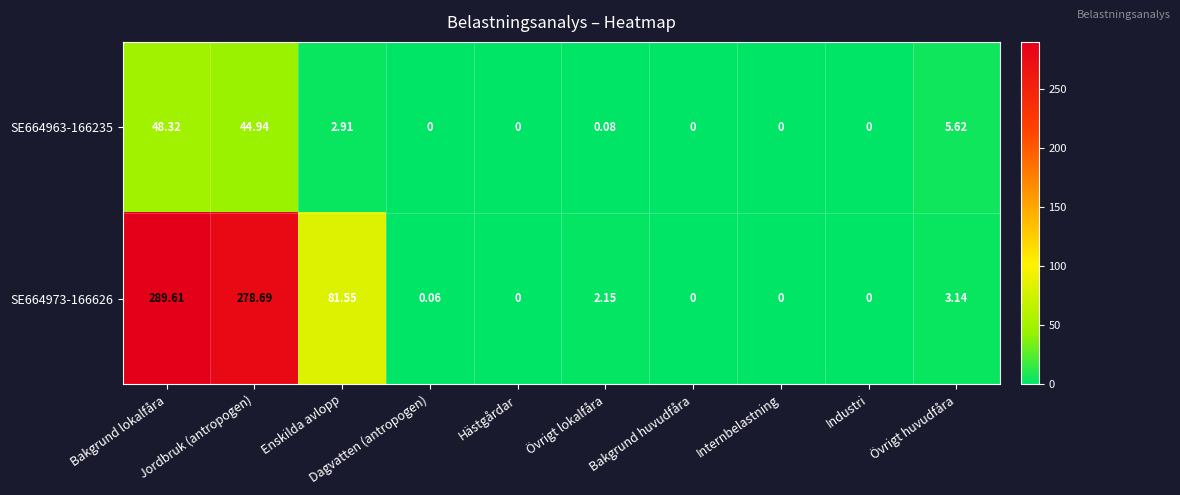

Which category has the highest value across all series?

Bakgrund lokalfåra